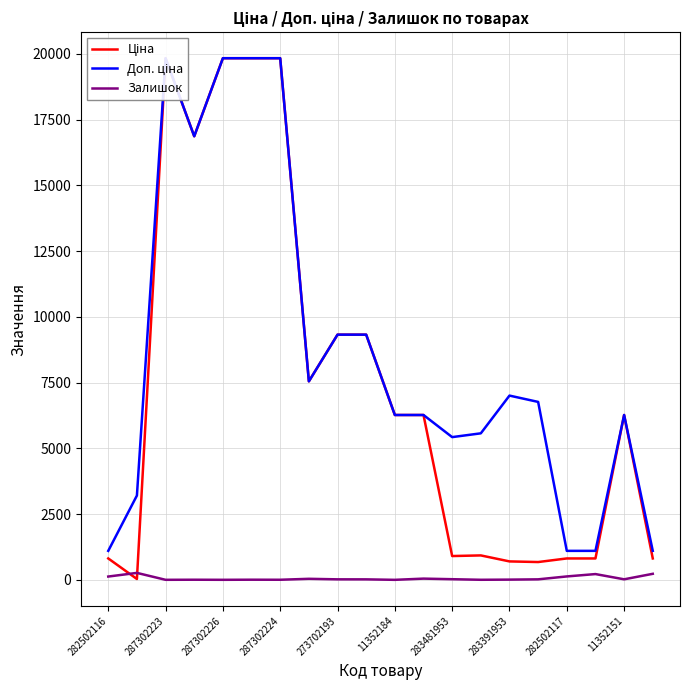

Does the chart have visible grid lines?

Yes